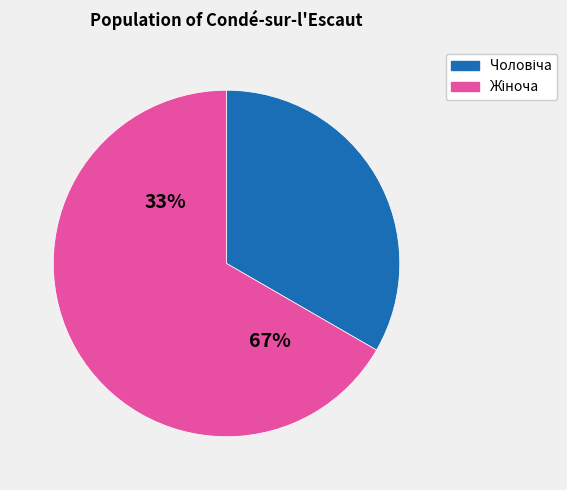

What is the change in value from Чоловіча to Жіноча?

+1